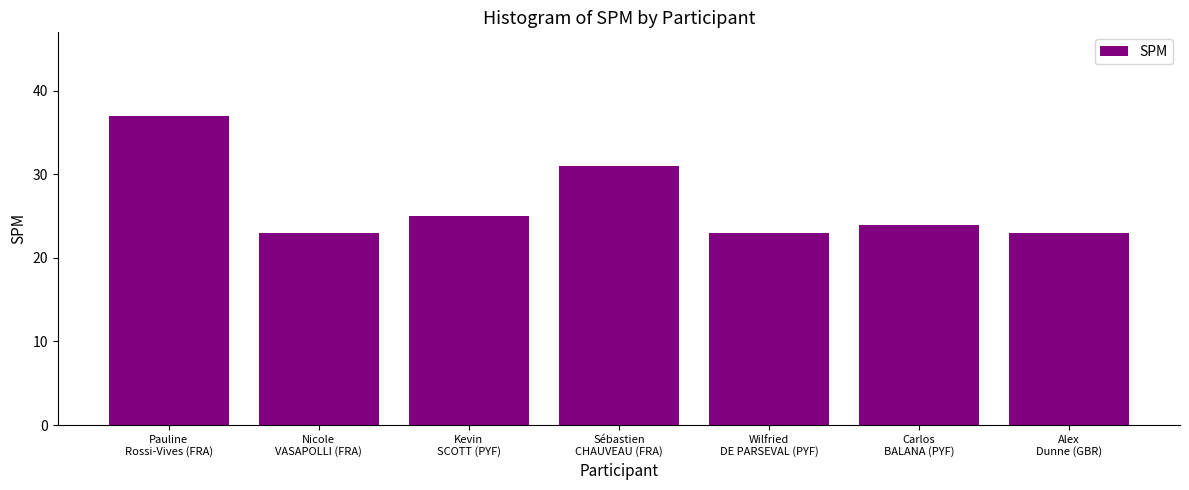

What is the difference between the second highest and second lowest values?

8